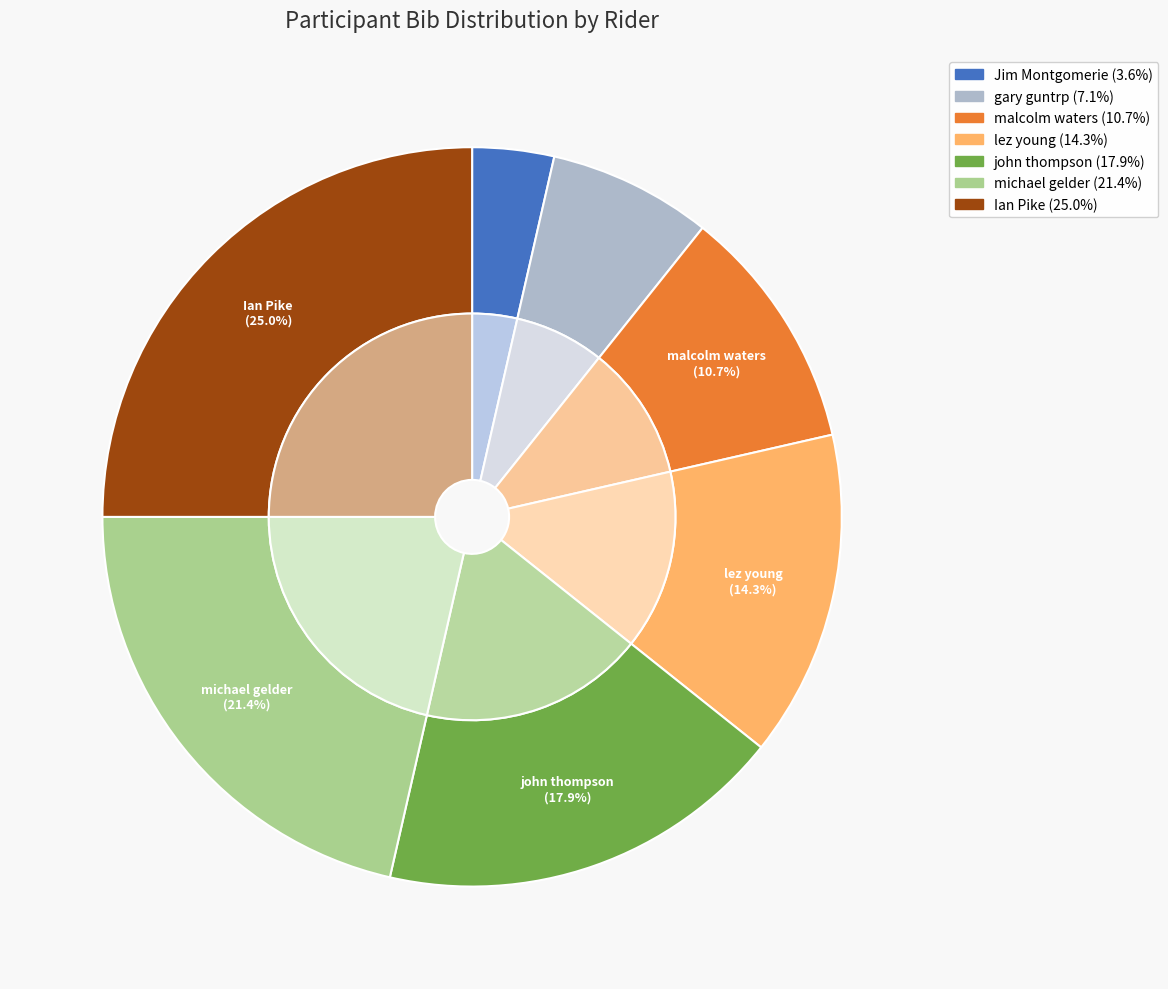

Combined, what portion of the pie is Ian Pike and lez young?

39.3%